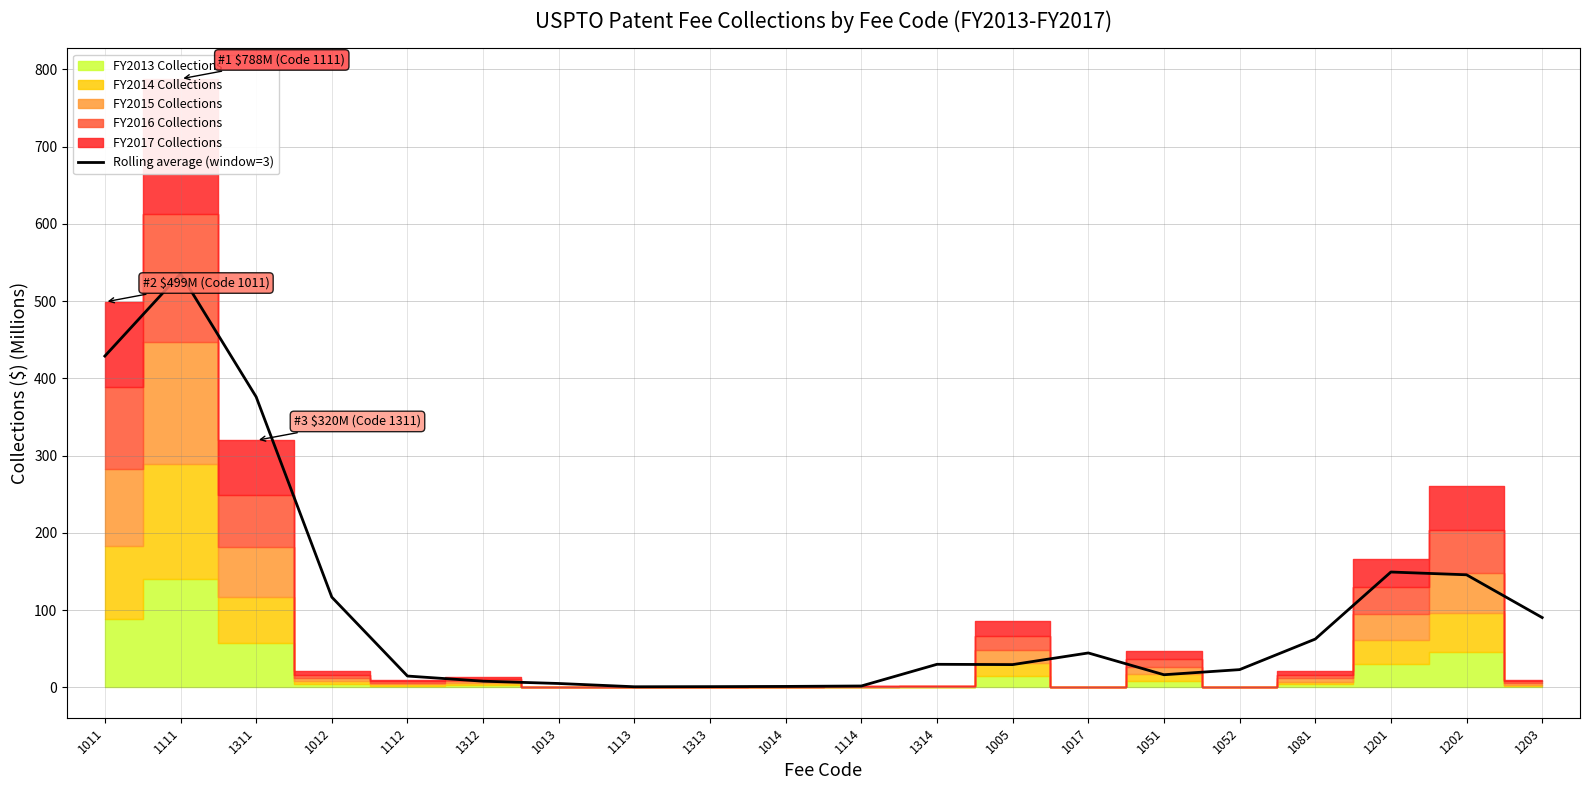

What is the change in value from 1313 to 1052?

+22.0